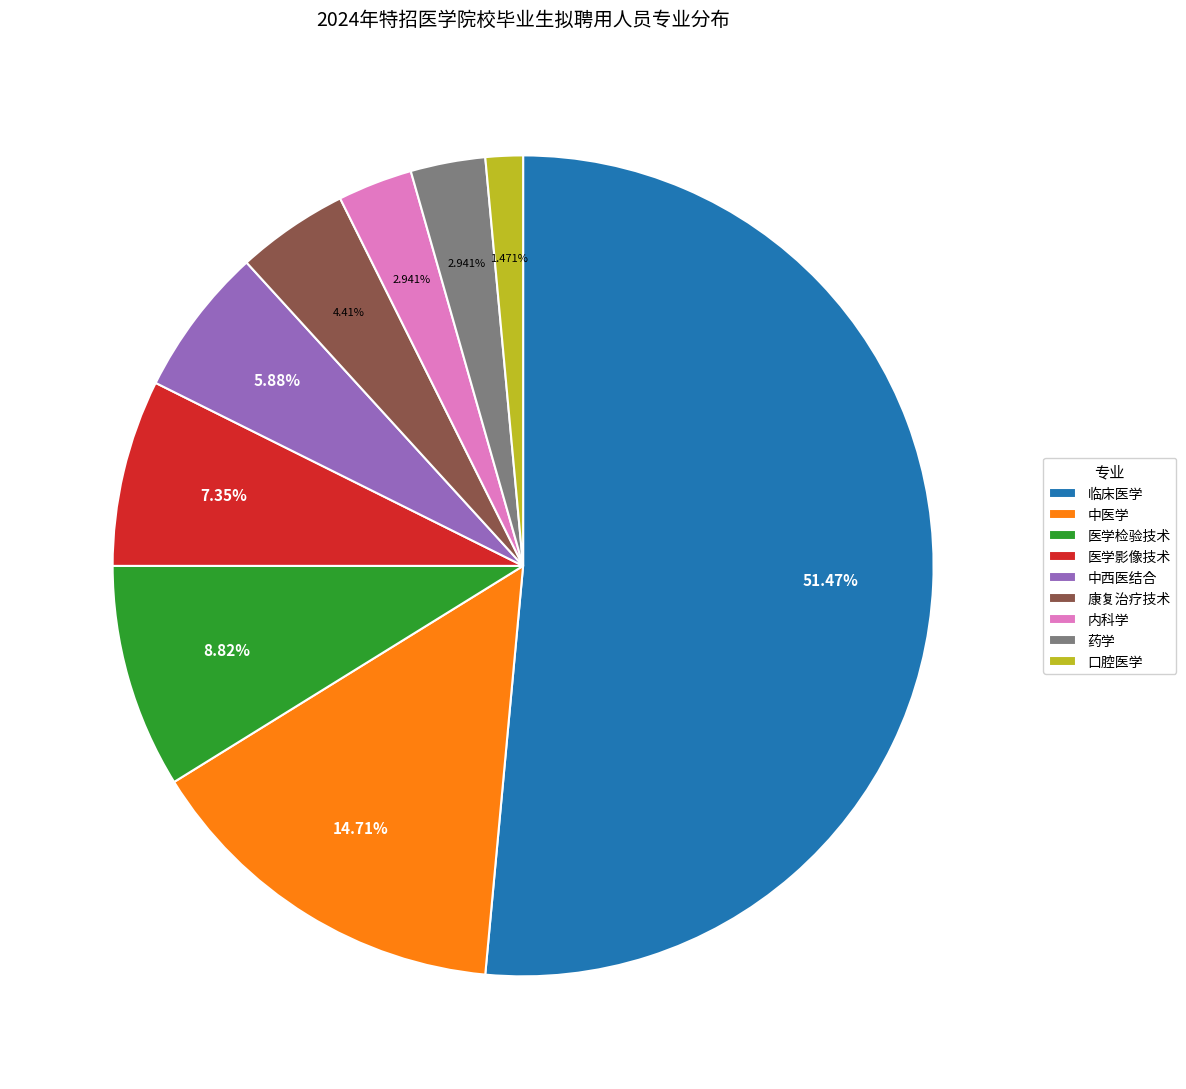

What is the ratio of the value at 中西医结合 to the value at 医学检验技术?

0.7